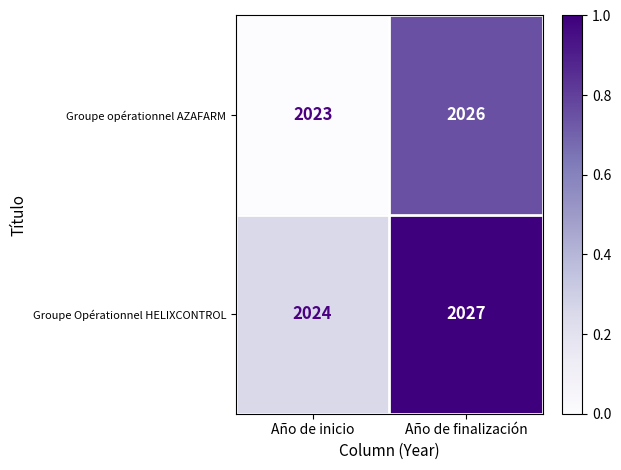

List the series in order of their overall mean, highest first.

Groupe Opérationnel HELIXCONTROL, Groupe opérationnel AZAFARM